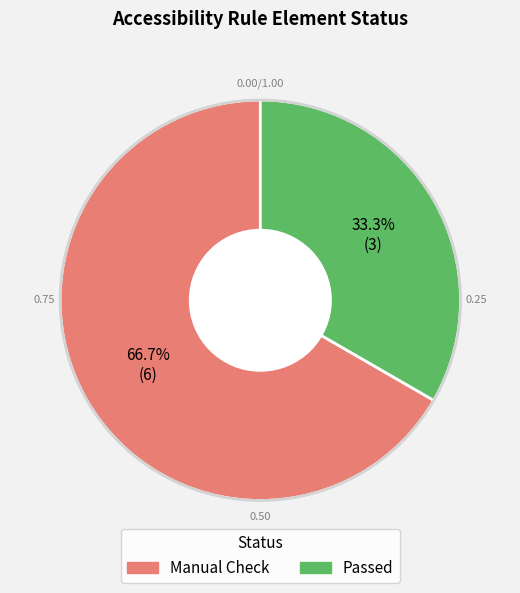

Is there any slice that represents more than half of the pie?

Yes